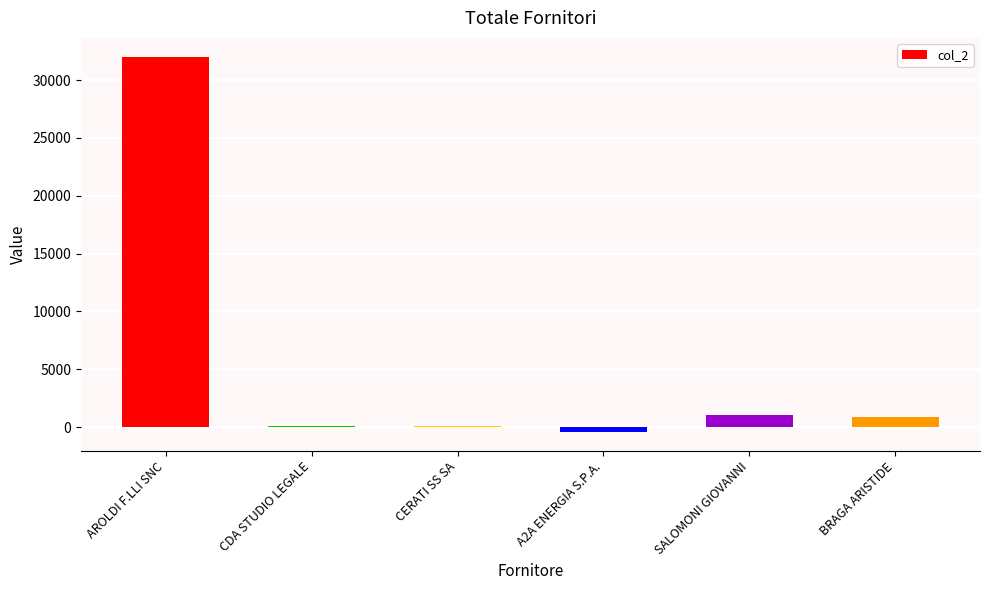

Which category has the highest value across all series?

AROLDI F.LLI SNC